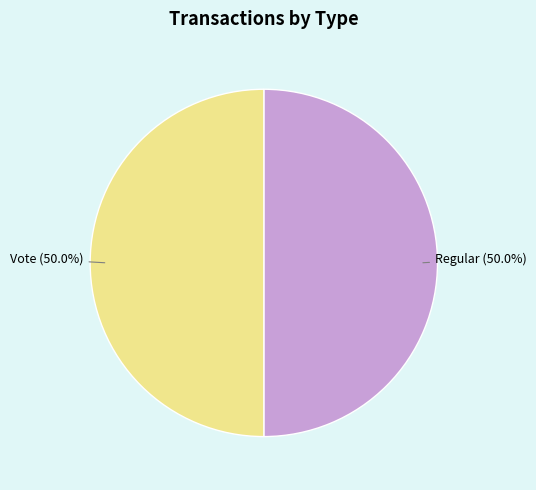

What percentage is NOT represented by Regular?

50.0%